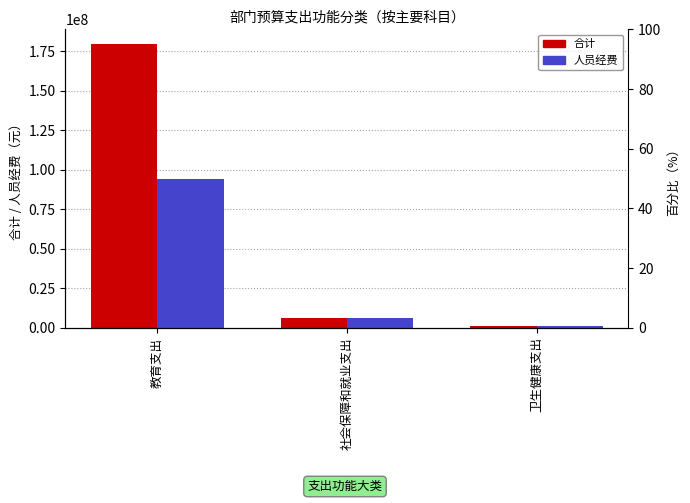

Which series has the largest range (max minus min)?

合计